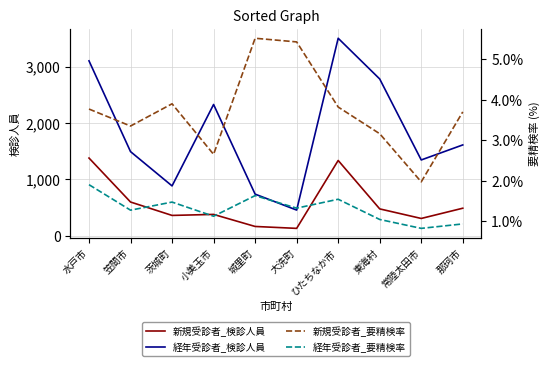

Does the chart display data point markers on the line(s)?

No